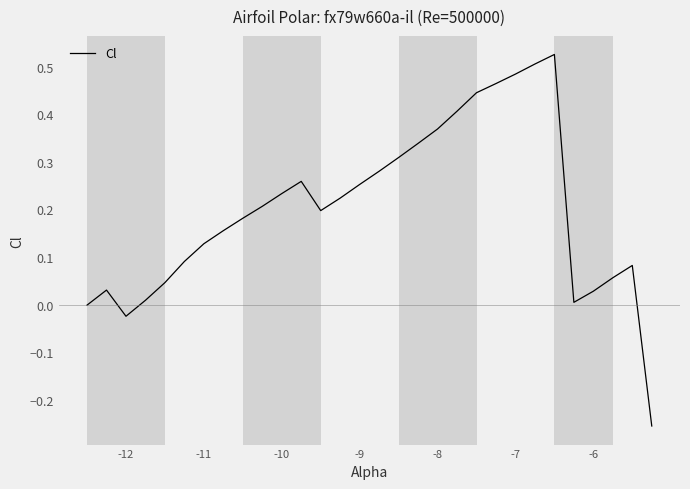

How many lines are shown in the chart?

1